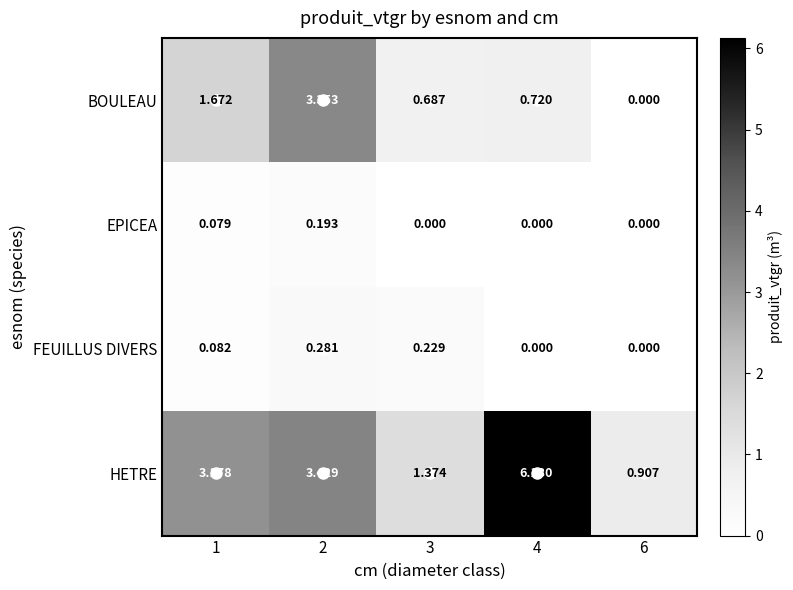

List the series in order of their peak value, lowest first.

EPICEA, FEUILLUS DIVERS, BOULEAU, HETRE